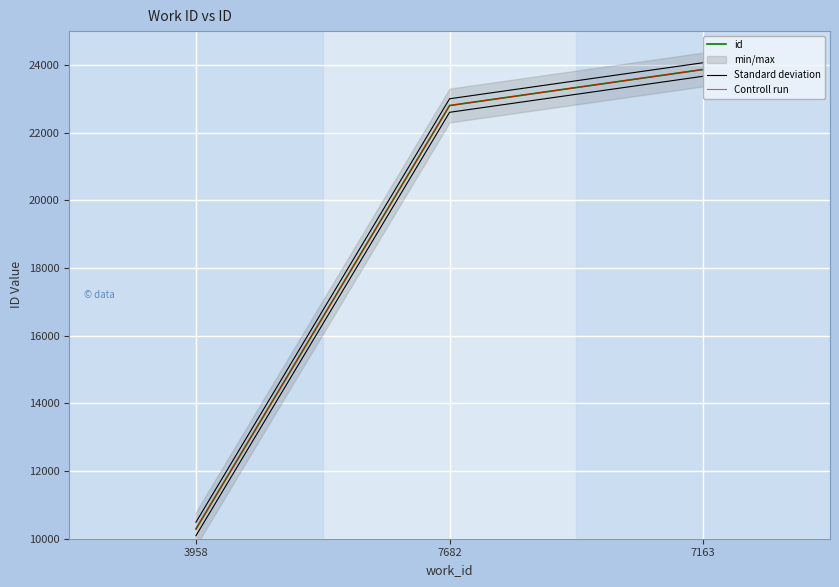

Which series has the widest spread of values?

id